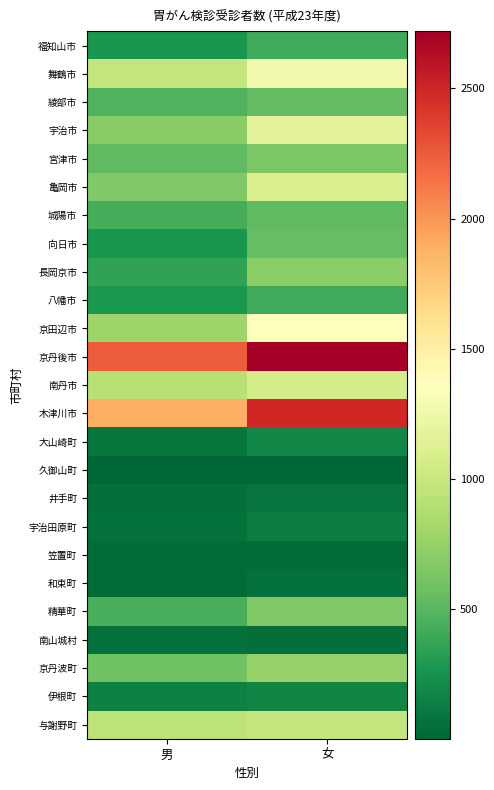

Which series has the widest spread of values?

木津川市